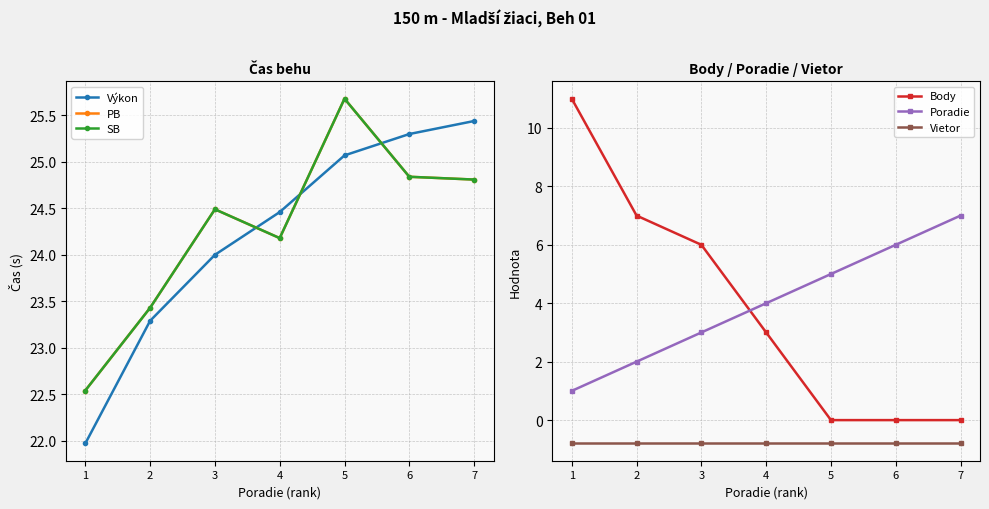

What is the sum of all Vietor values?

-5.6